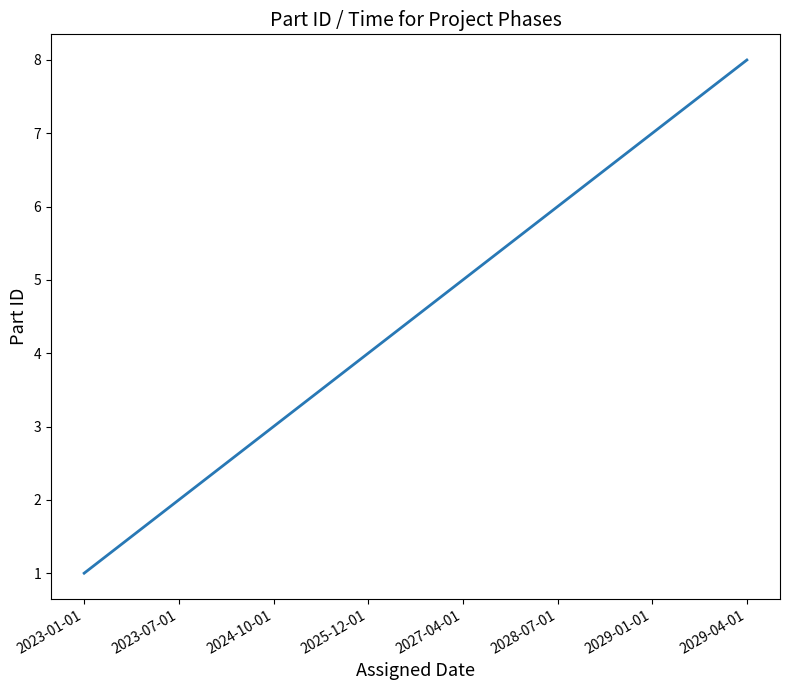

How many series are shown in this chart?

1